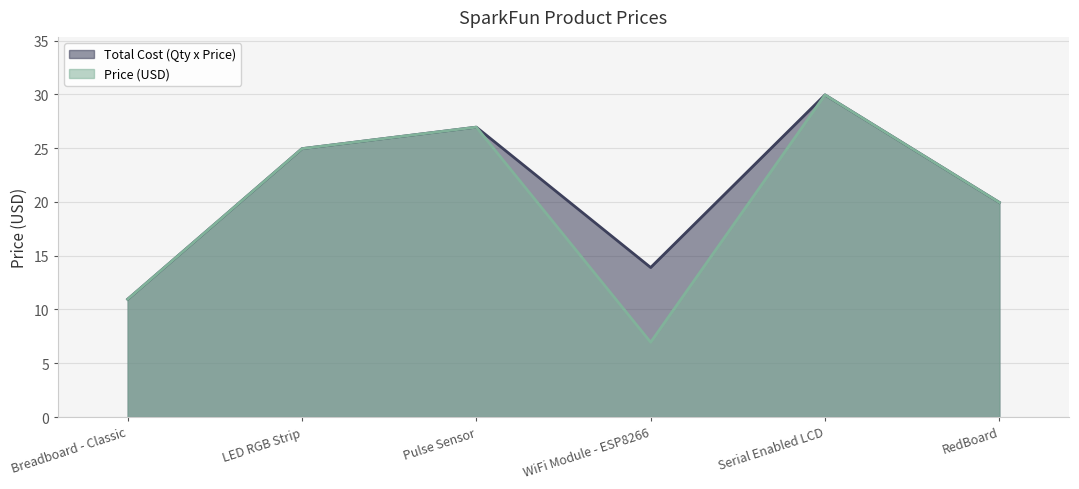

How many data points does each series have?

6